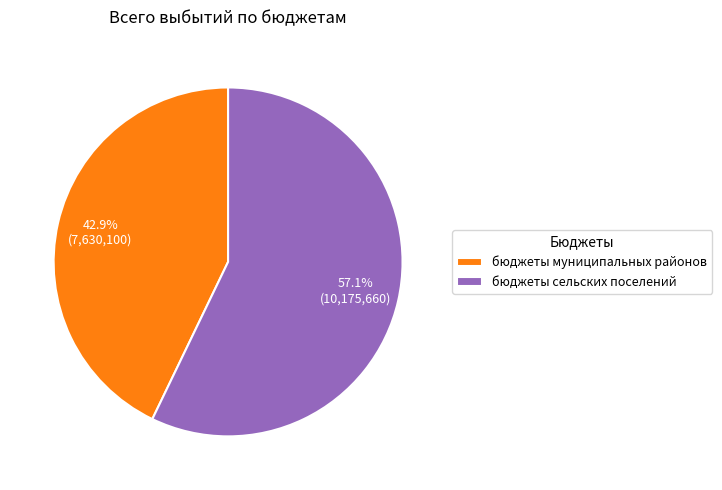

Combined, do бюджеты сельских поселений and бюджеты муниципальных районов account for over 50%?

Yes